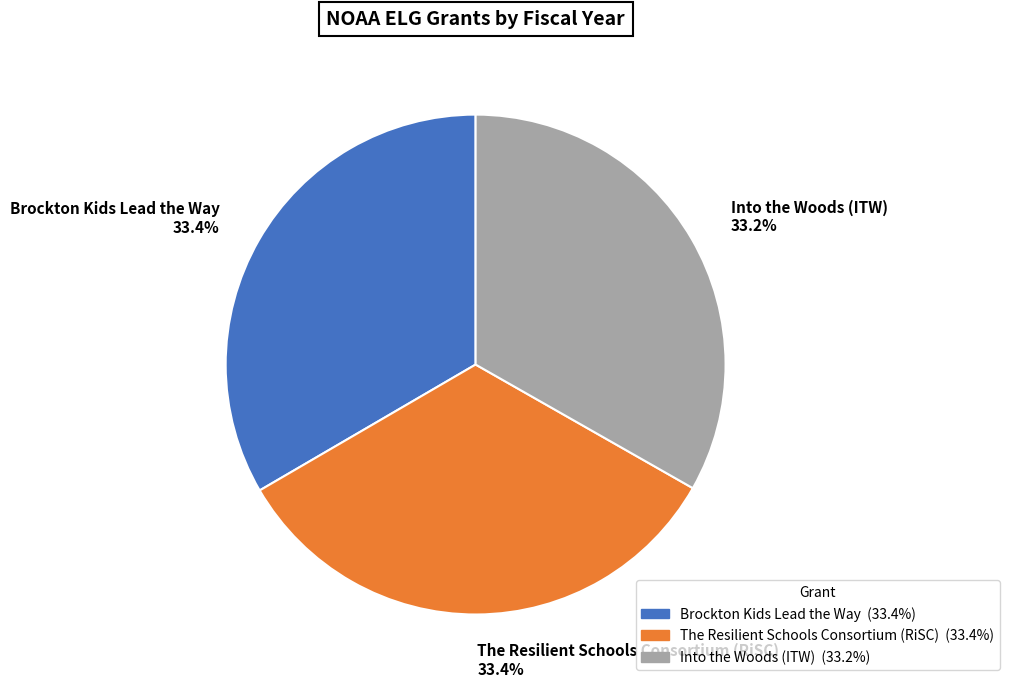

Combined, what portion of the pie is Brockton Kids Lead the Way and Into the Woods (ITW)?

66.6%